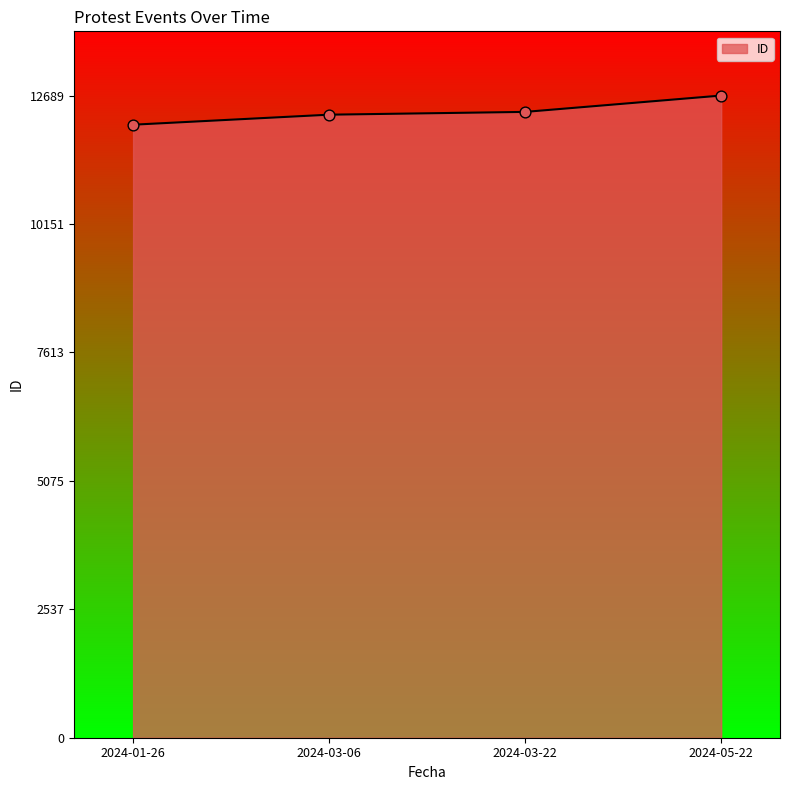

Which has a higher value, 2024-05-22 or 2024-01-26?

2024-05-22